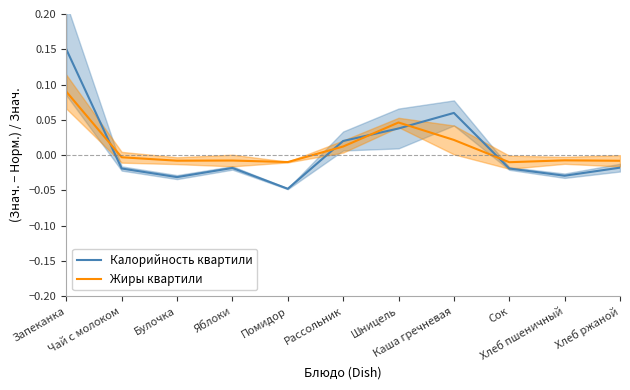

What is the sum of the Калорийность квартили values at Хлеб пшеничный and Запеканка?

0.1